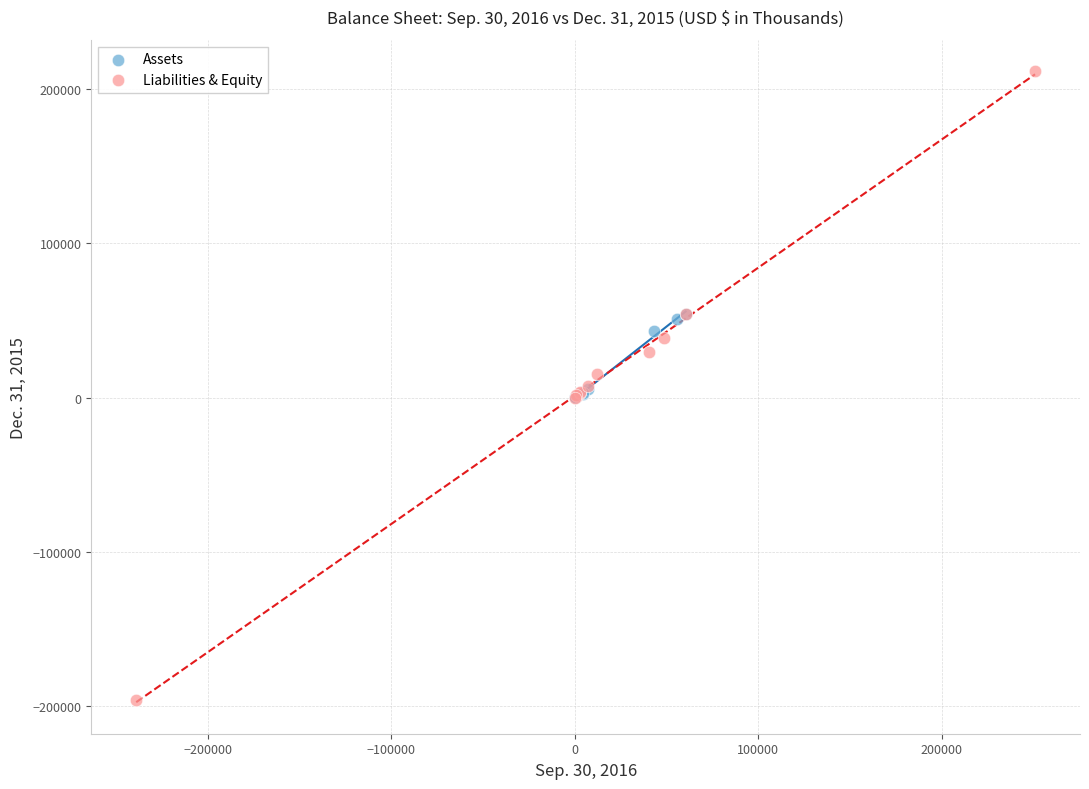

Which series has the largest Y range (max minus min)?

Liabilities & Equity